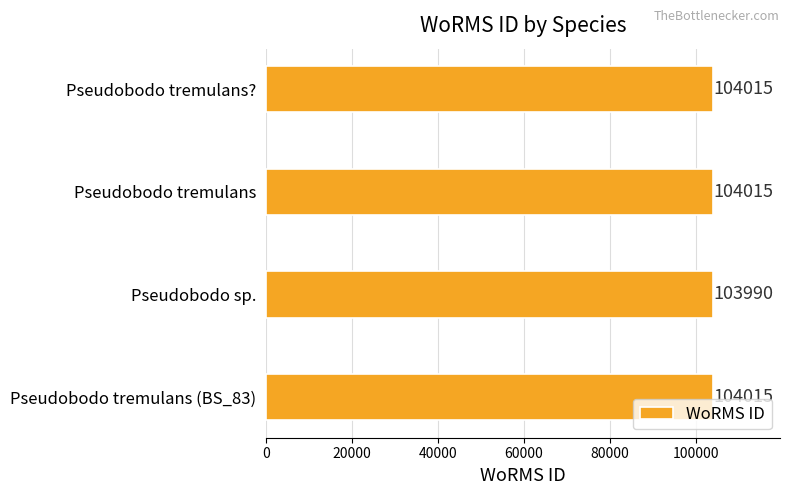

The chart shows a value of 67574 at Pseudobodo tremulans. True or false?

False